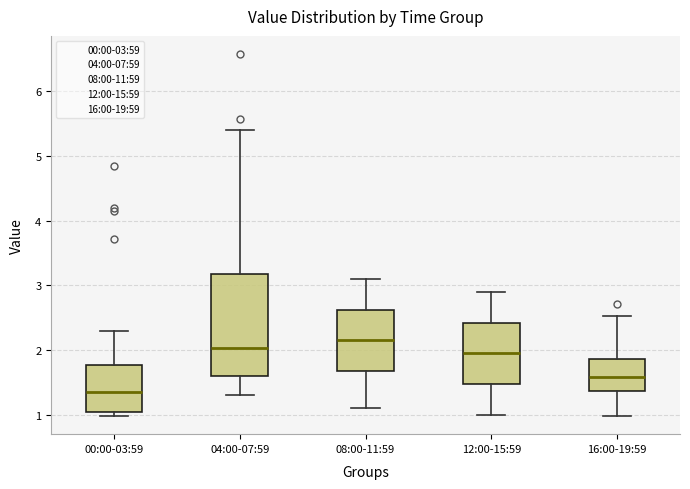

Which box is the tallest, from its lower edge to its upper edge?

04:00-07:59